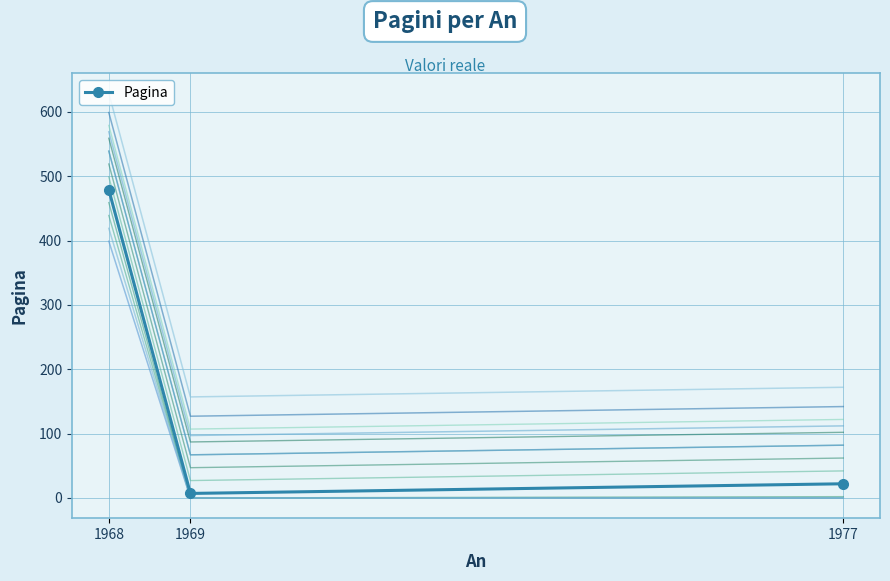

What is the difference between the maximum and minimum values?

472